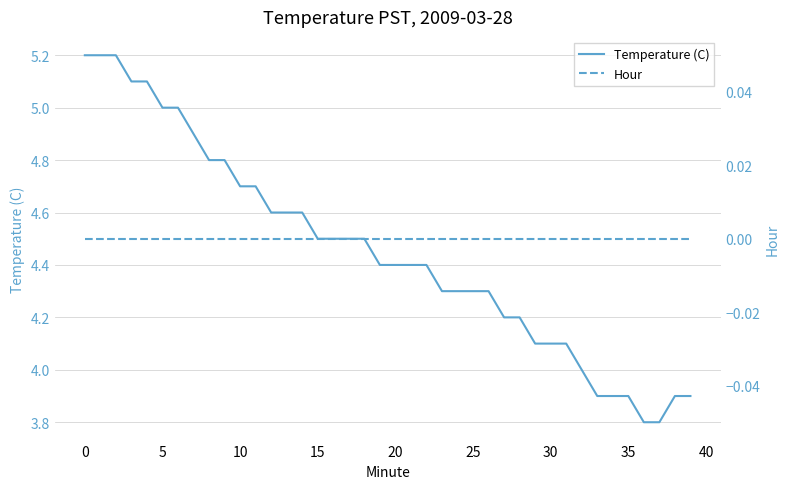

Reading left to right, transcribe all the data shown in this chart.

Temperature (C): 5.2	5.2	5.2	5.1	5.1	5.0	5.0	4.9	4.8	4.8	4.7	4.7	4.6	4.6	4.6	4.5	4.5	4.5	4.5	4.4	4.4	4.4	4.4	4.3	4.3	4.3	4.3	4.2	4.2	4.1	4.1	4.1	4.0	3.9	3.9	3.9	3.8	3.8	3.9	3.9
Hour: 0.0	0.0	0.0	0.0	0.0	0.0	0.0	0.0	0.0	0.0	0.0	0.0	0.0	0.0	0.0	0.0	0.0	0.0	0.0	0.0	0.0	0.0	0.0	0.0	0.0	0.0	0.0	0.0	0.0	0.0	0.0	0.0	0.0	0.0	0.0	0.0	0.0	0.0	0.0	0.0